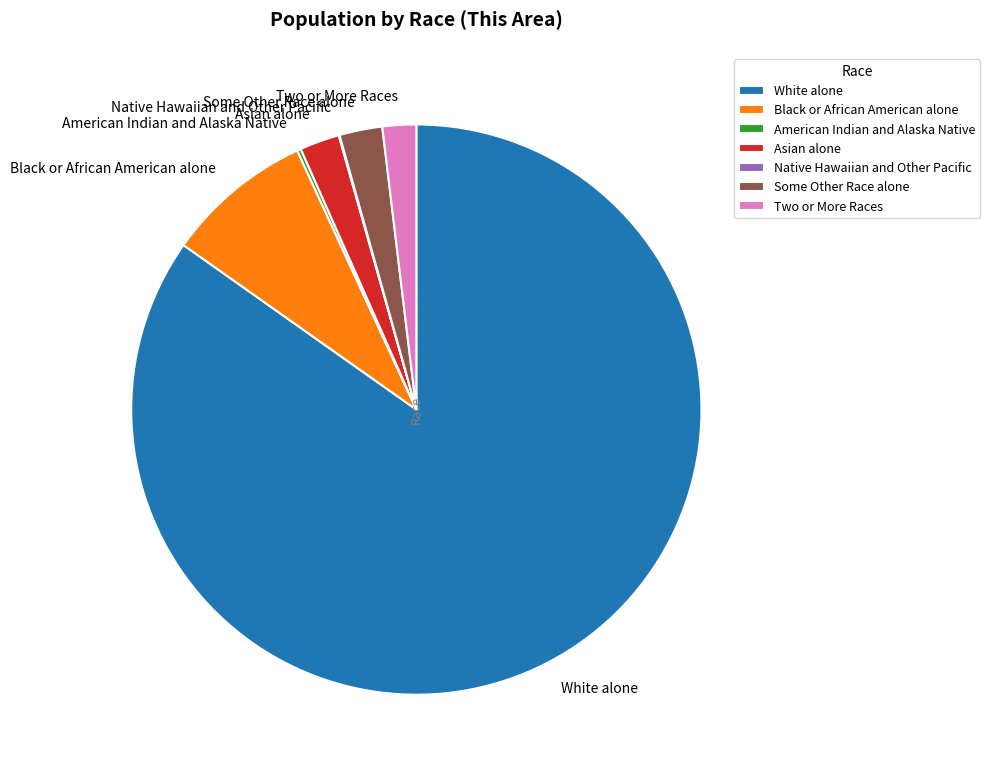

Which slice is the largest?

White alone